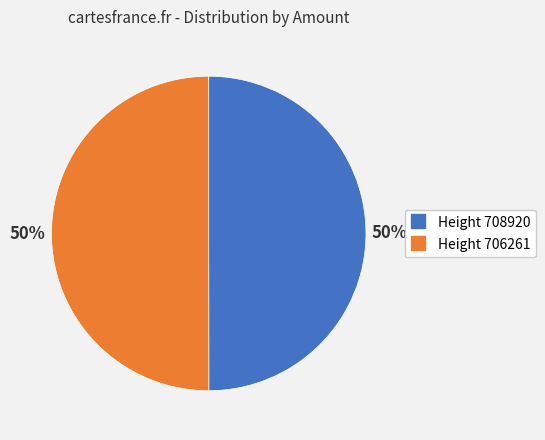

To the nearest percent, what is the combined percentage of Height 708920 and Height 706261?

100%